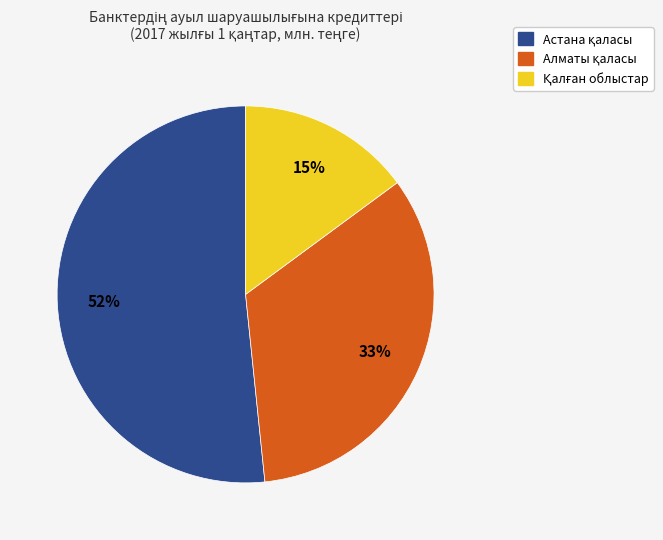

To the nearest percent, what is the average slice percentage?

33%